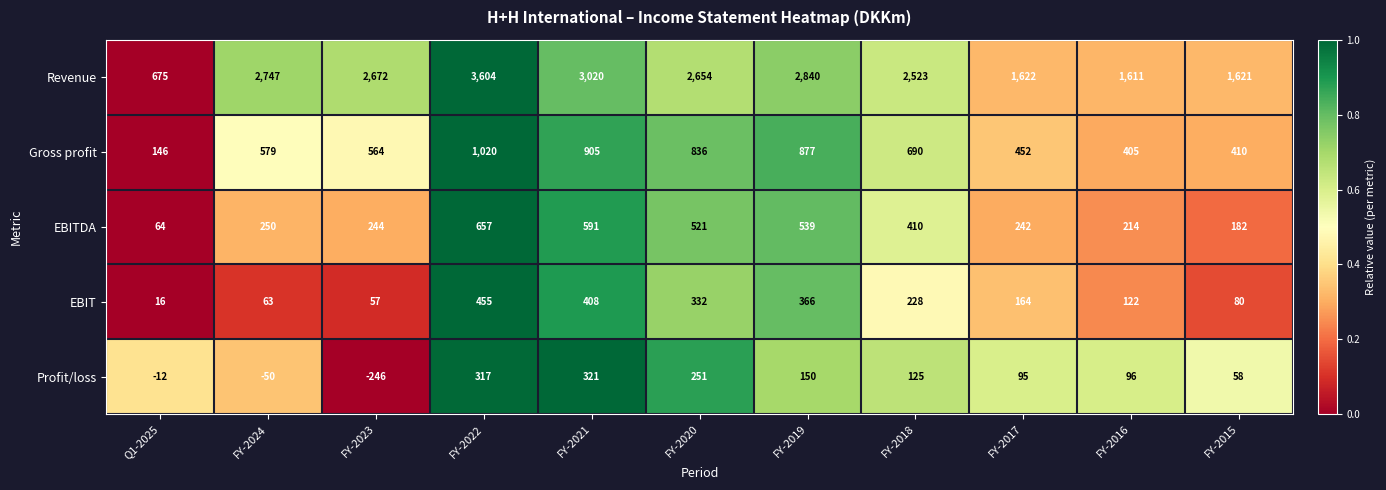

What value does the Revenue series have at Q1-2025?

675